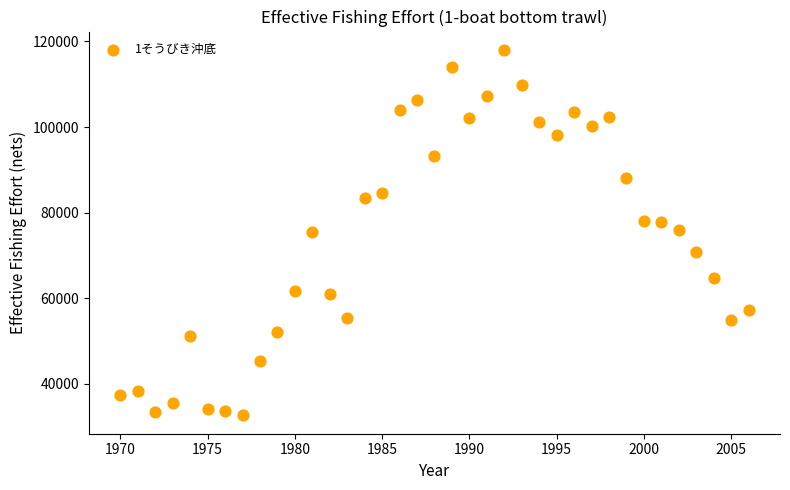

What is the range of Y values (max minus min)?

85409